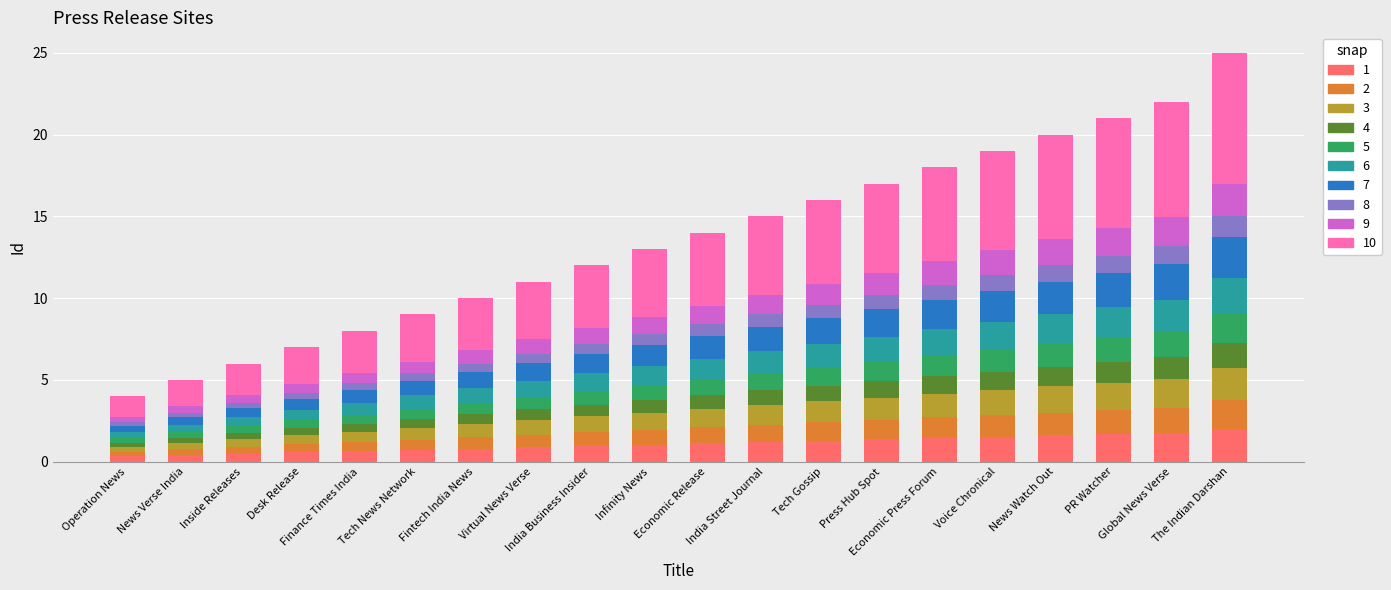

What is the difference between the maximum and minimum values in the 1 series?

1.7